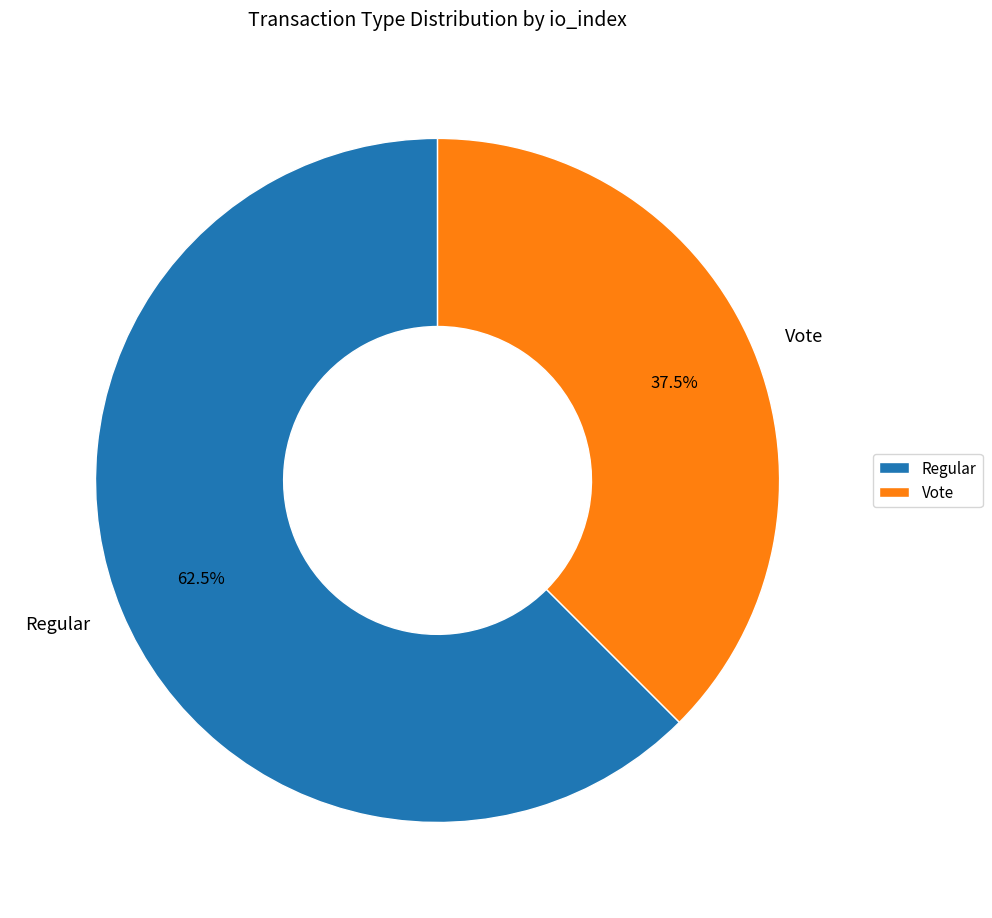

To the nearest percent, what is the difference between the largest and smallest slice percentages?

25%